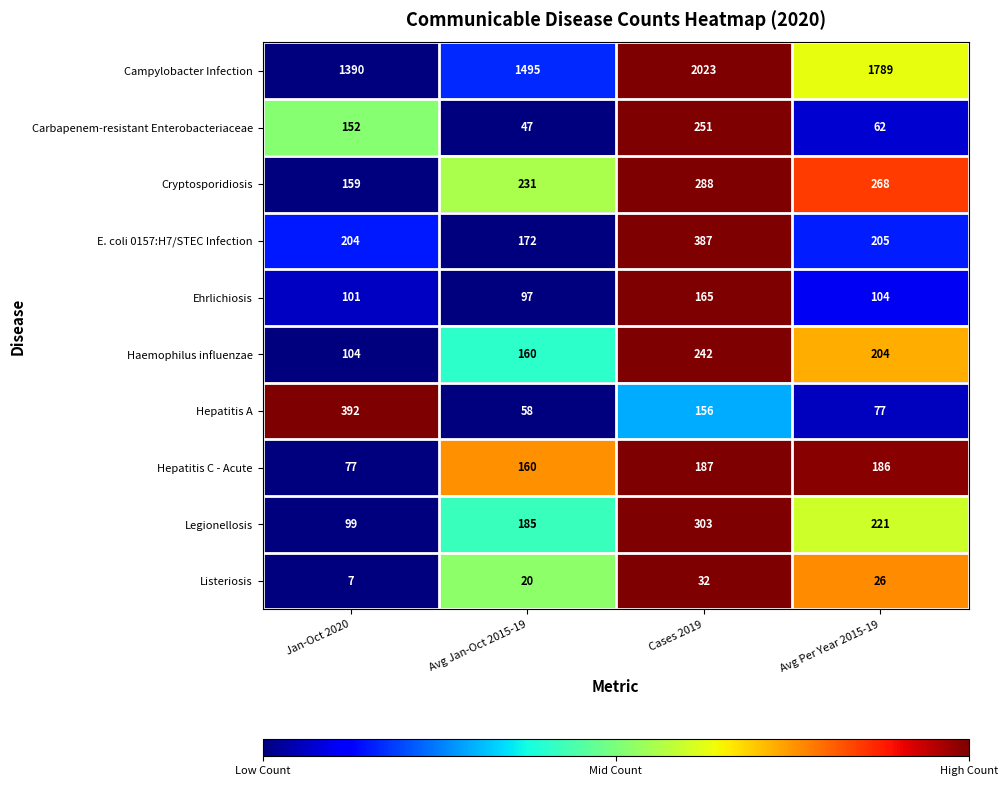

Count the Listeriosis values in the range 20 to 32.

3